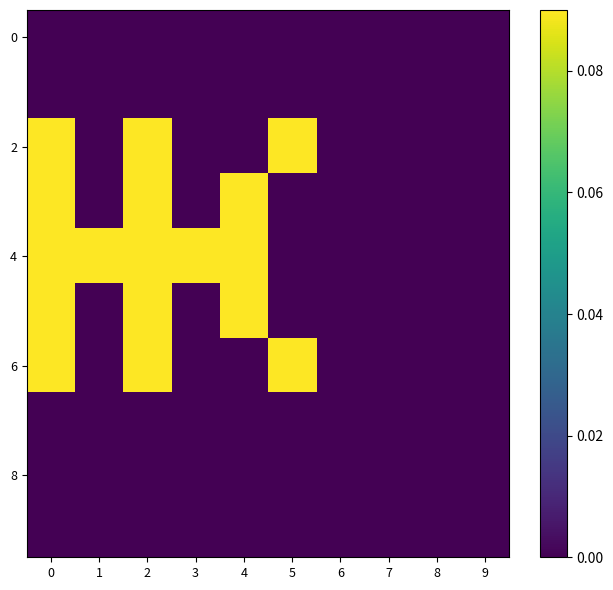

List the series in order of their peak value, highest first.

row_2, row_3, row_4, row_5, row_6, row_0, row_1, row_7, row_8, row_9